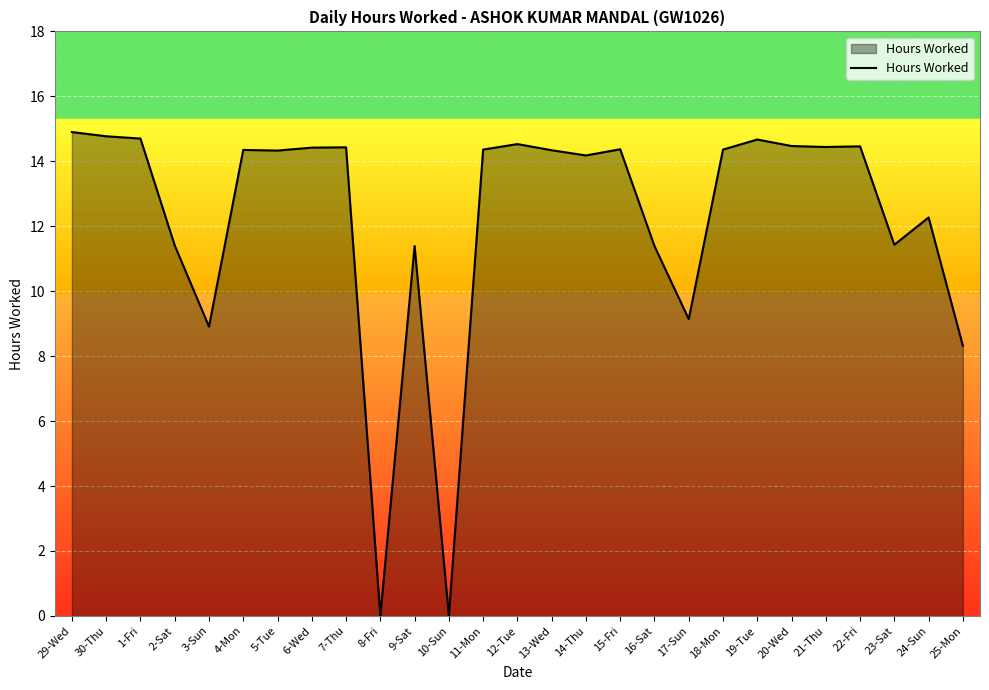

What position from the right is 8-Fri?

18